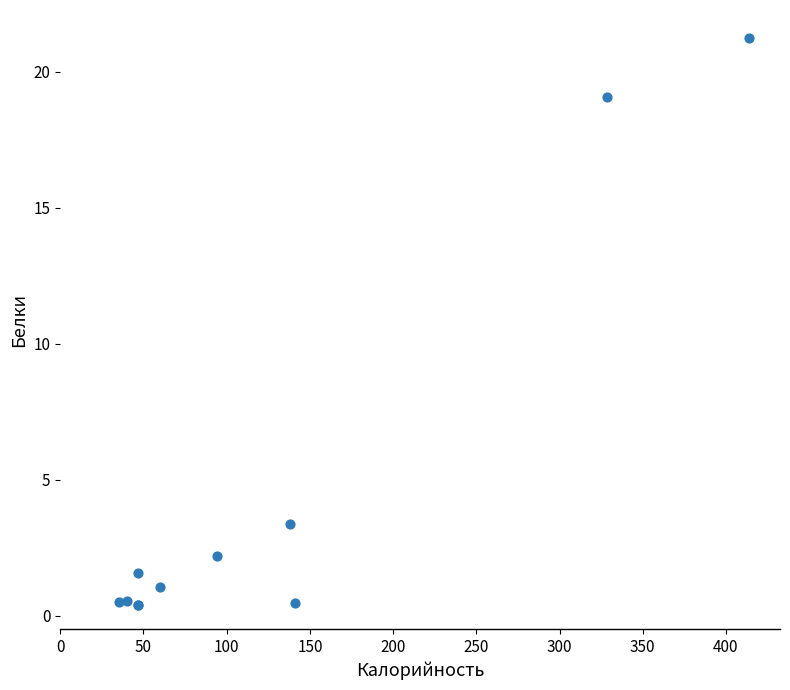

What Y value in the scatter plot is closest to 10?

3.4